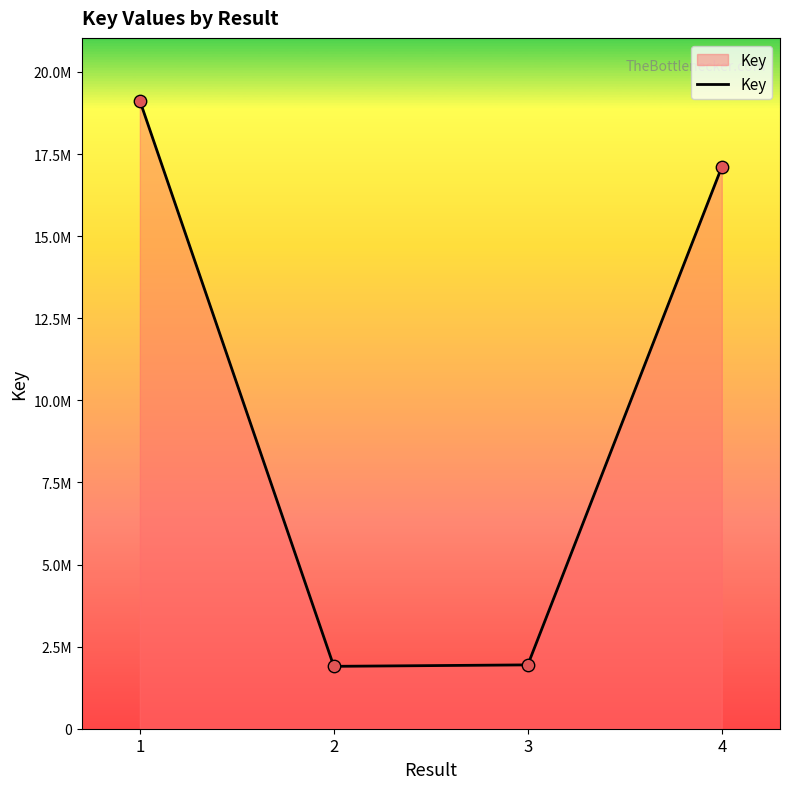

What is the ratio of the value at 4 to the value at 3?

8.8